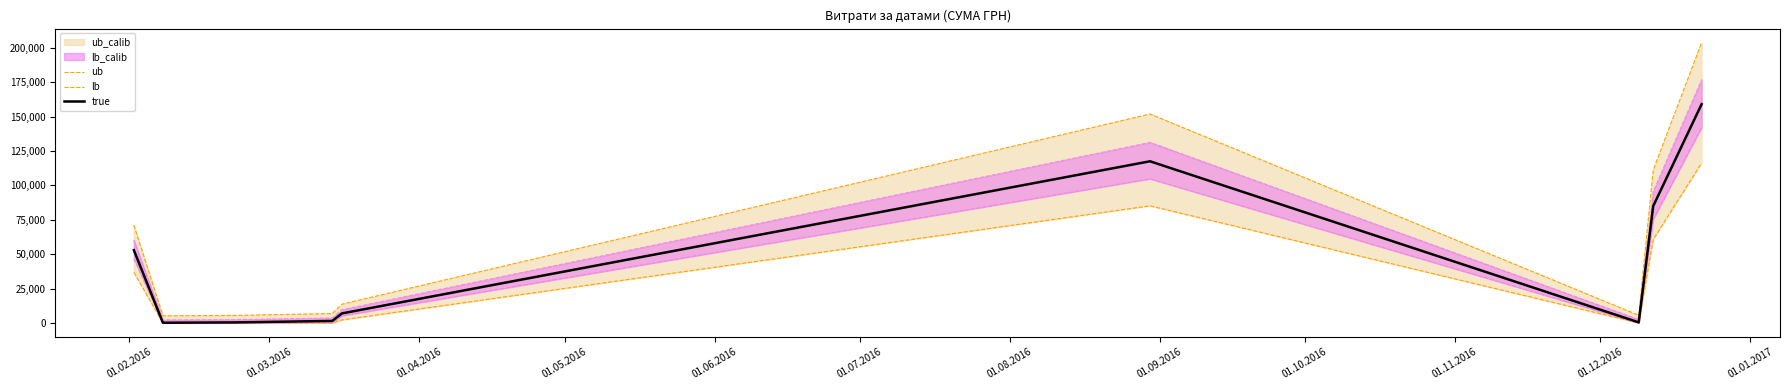

How many interior local peaks does the ub series have?

1